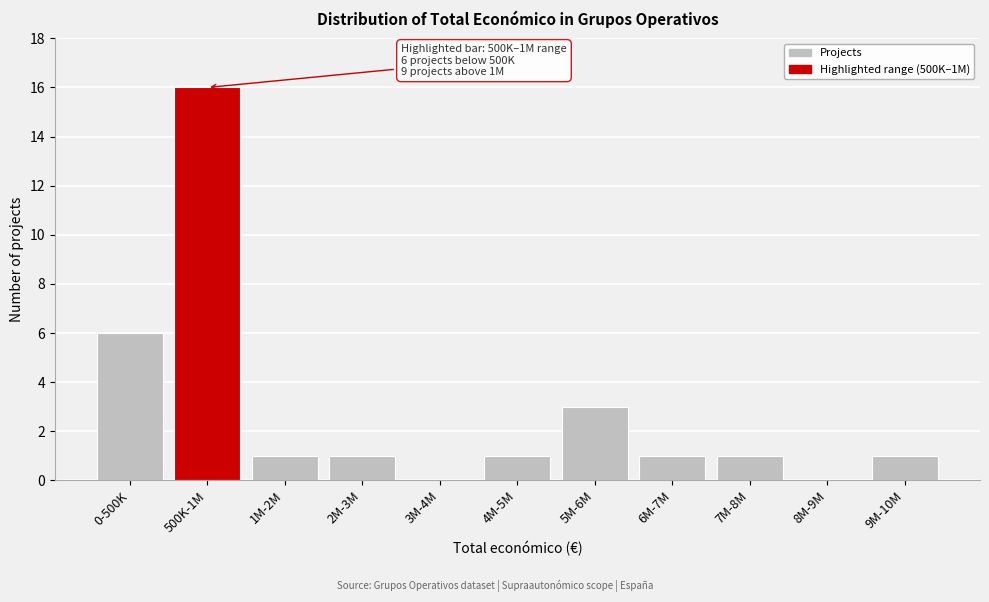

Reading left to right, transcribe all the data shown in this chart.

0-500K=6	500K-1M=16	1M-2M=1	2M-3M=1	3M-4M=0	4M-5M=1	5M-6M=3	6M-7M=1	7M-8M=1	8M-9M=0	9M-10M=1